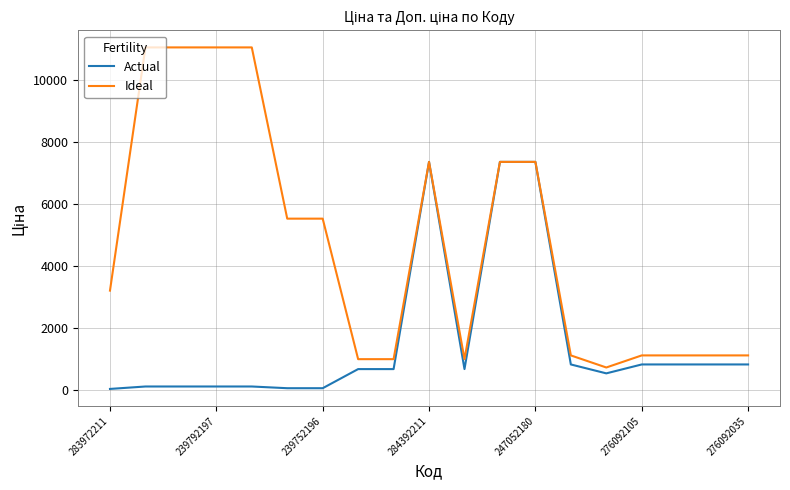

Is this an area chart (filled region under the line)?

No